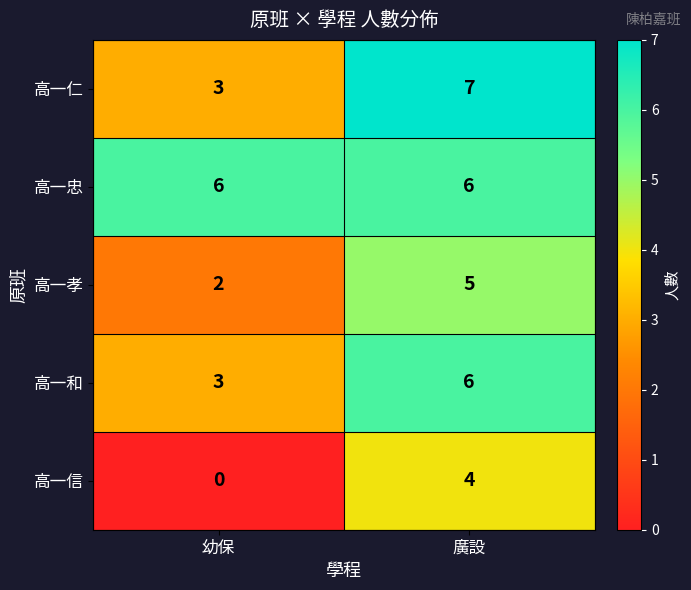

True or false: 高一信 has a value of 5 at 廣設.

False